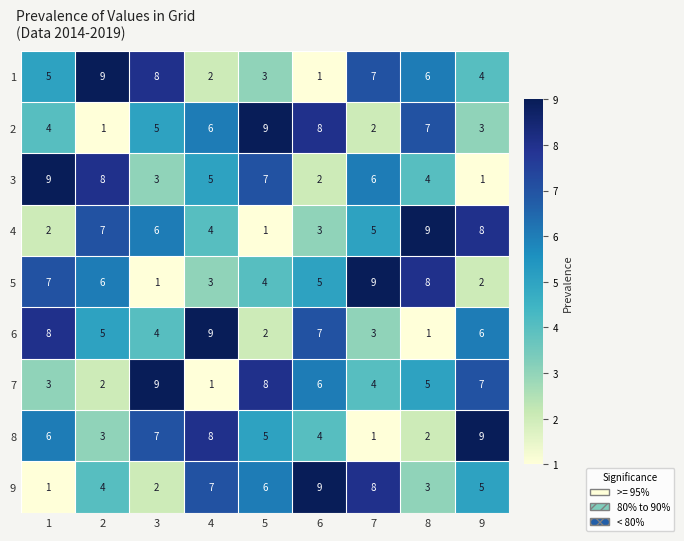

True or false: 3 has a value of 11 at 5.

False